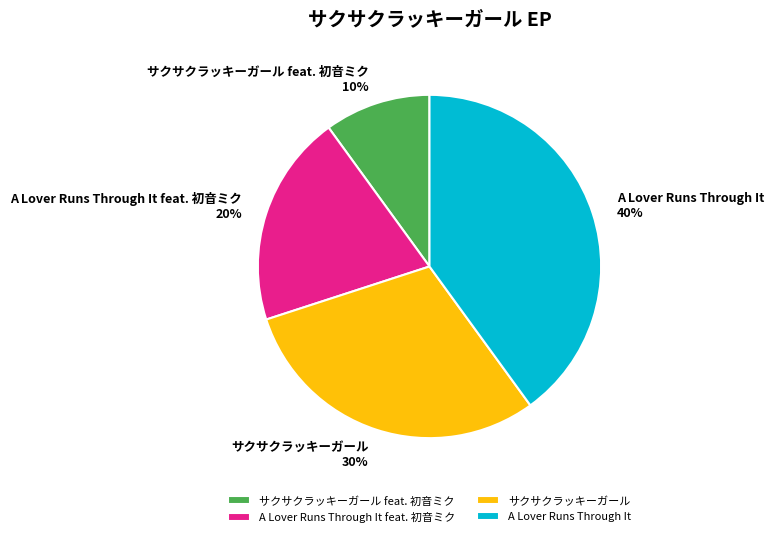

To the nearest percent, what is the combined percentage of A Lover Runs Through It and サクサクラッキーガール feat. 初音ミク?

50%